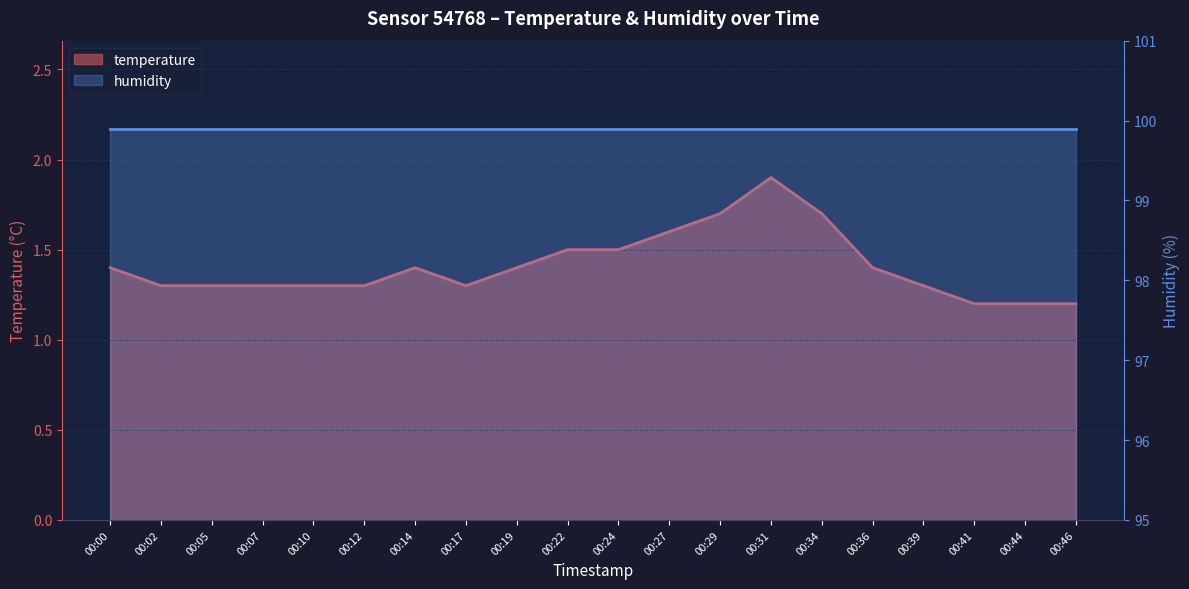

List the labels in order of value, smallest first.

00:41, 00:44, 00:46, 00:02, 00:05, 00:07, 00:10, 00:12, 00:17, 00:39, 00:00, 00:14, 00:19, 00:36, 00:22, 00:24, 00:27, 00:29, 00:34, 00:31